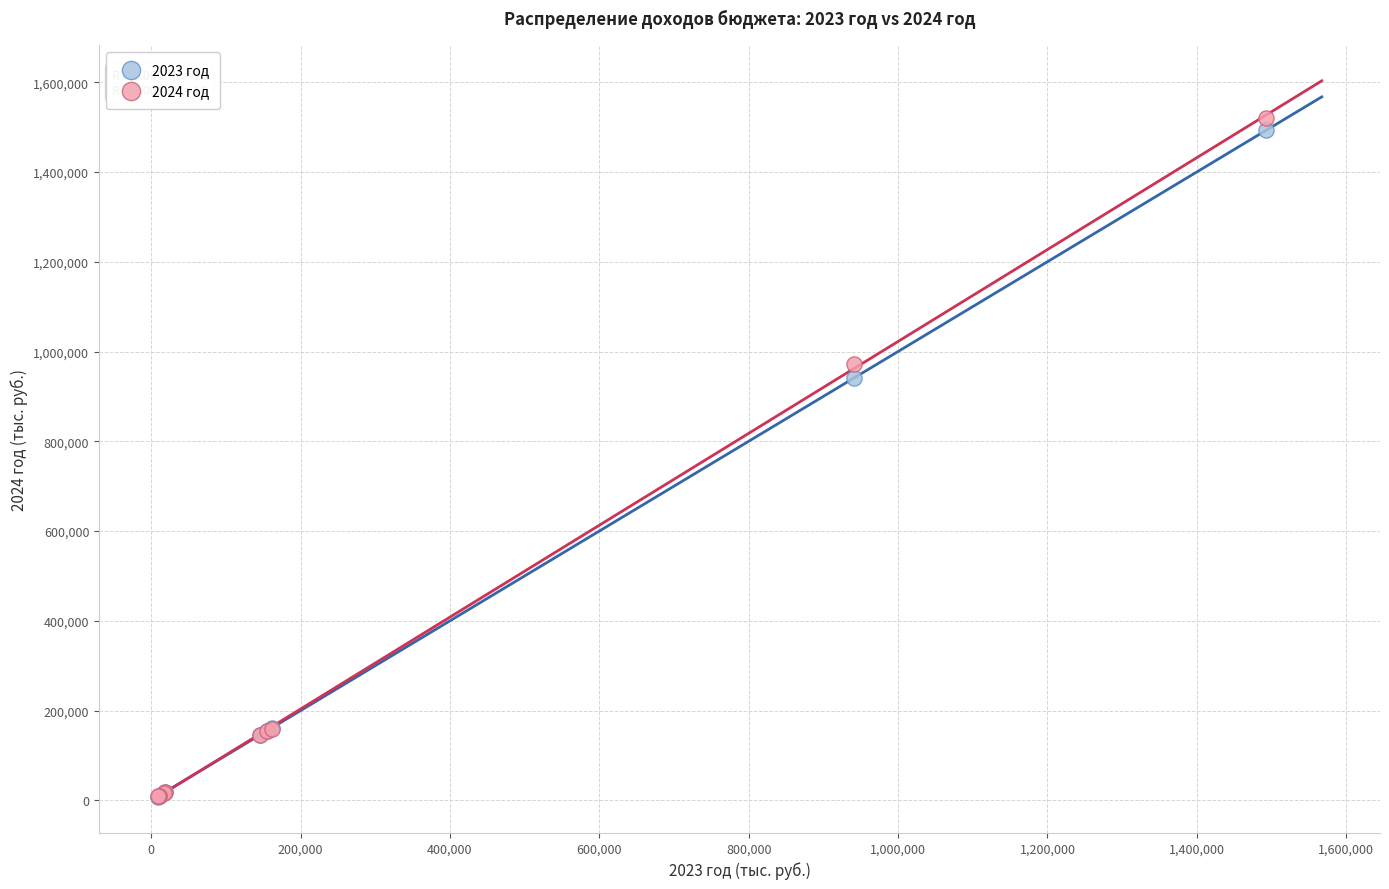

Across all series, what Y value is closest to 764829?

941550.0